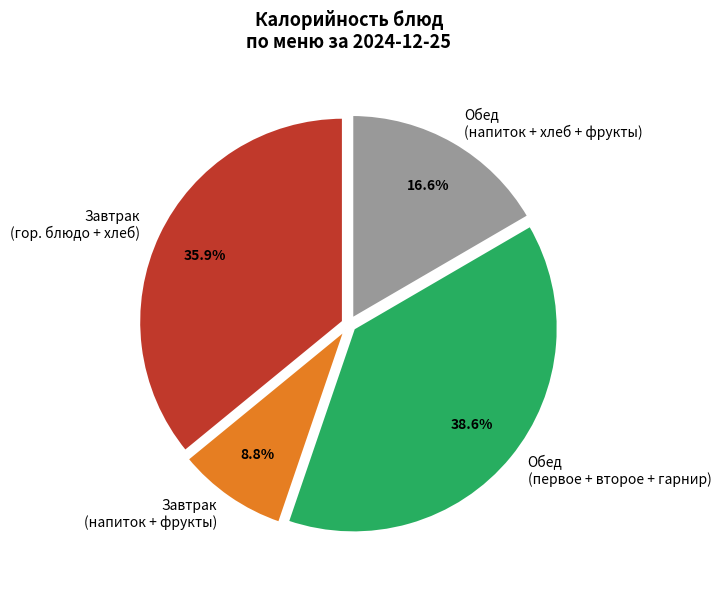

Is there a majority slice in this chart?

No